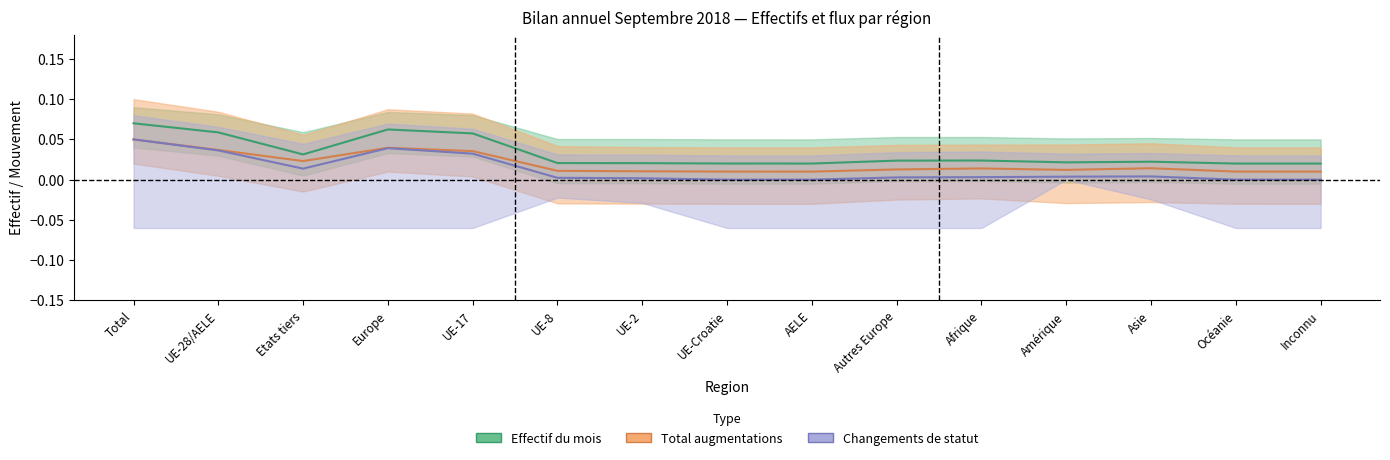

What is the greatest value displayed?

0.1